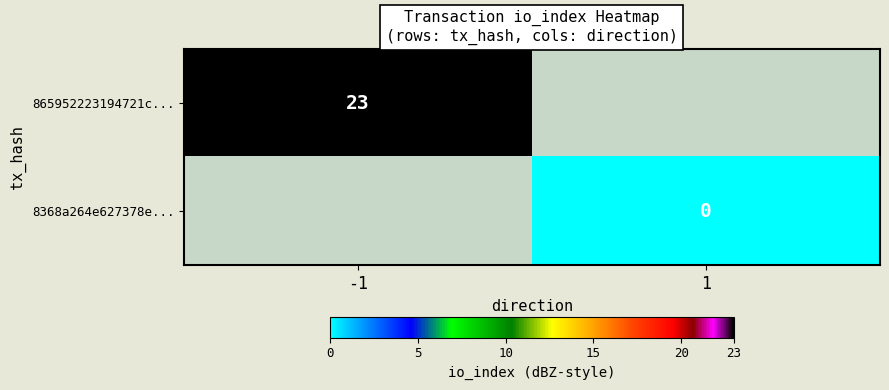

At which category does the chart reach its peak across all series?

-1